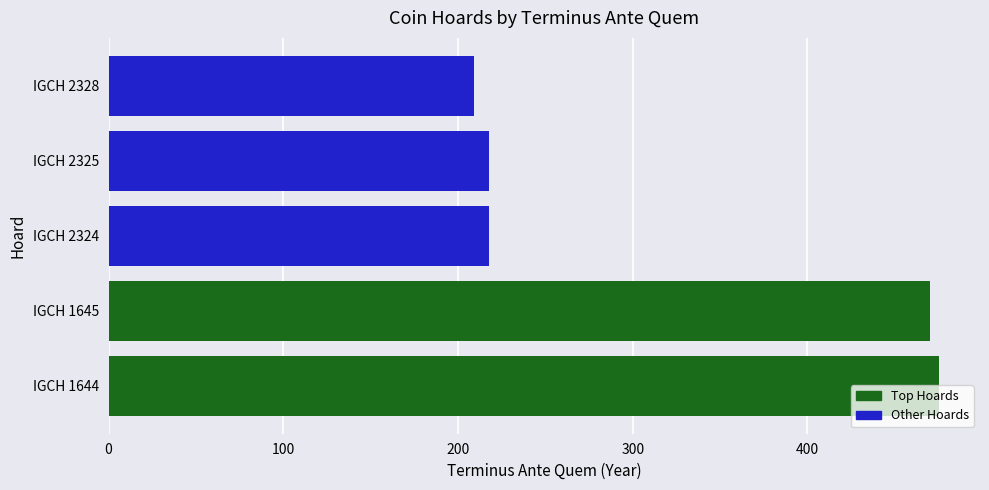

True or false: the data shows 470 at IGCH 1645.

True